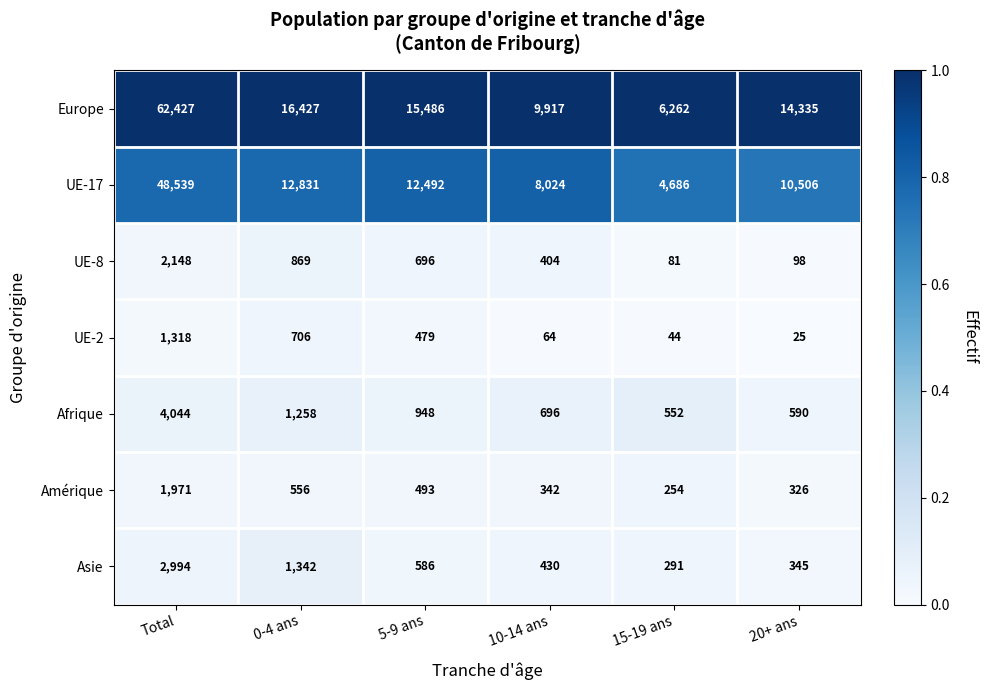

What is the difference between the second highest and second lowest values in the UE-17 series?

4807